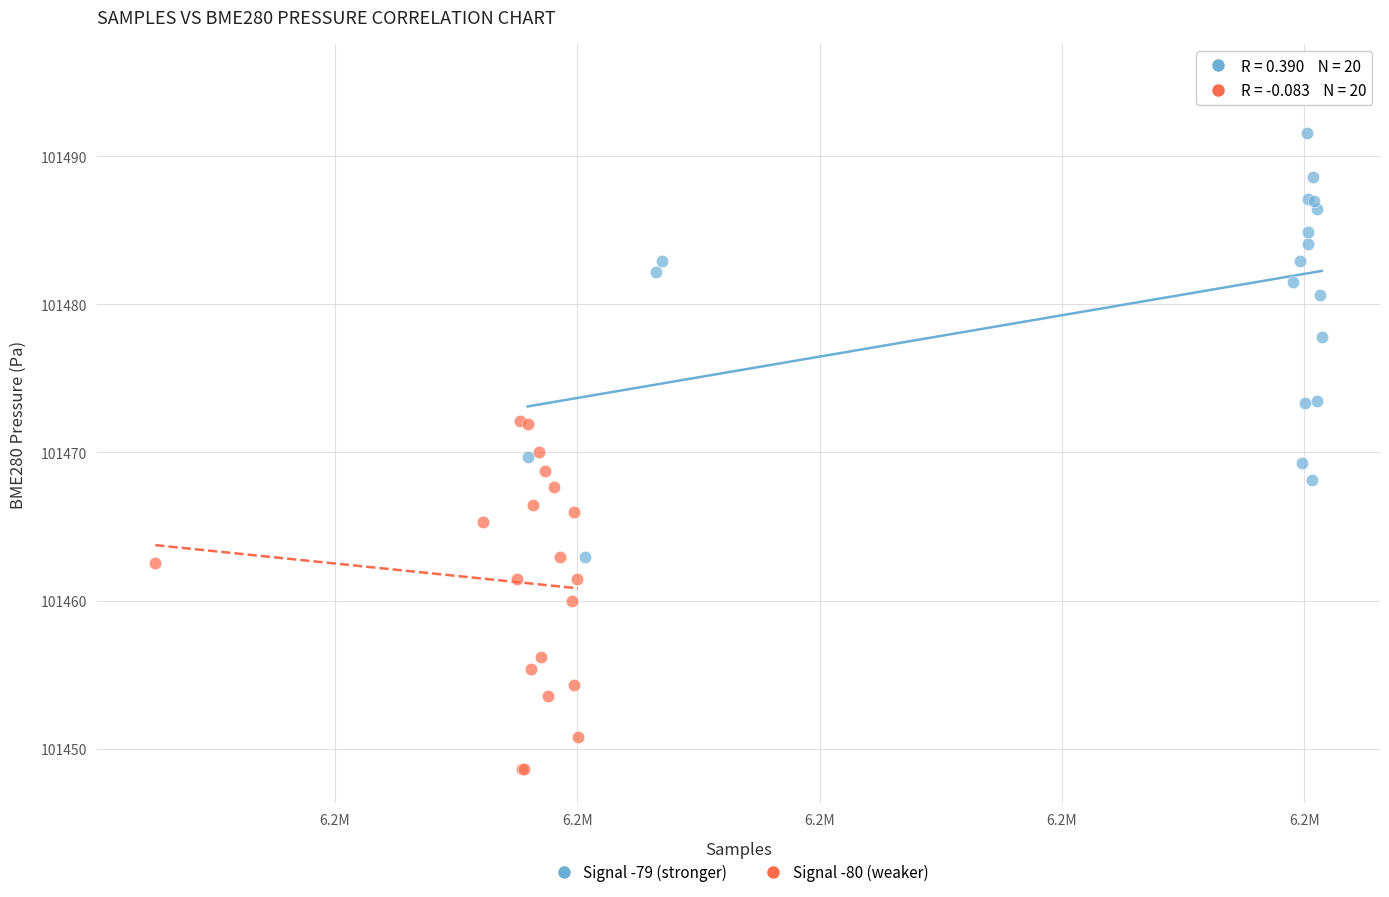

Which series contains the highest Y value?

Signal -79 (stronger)